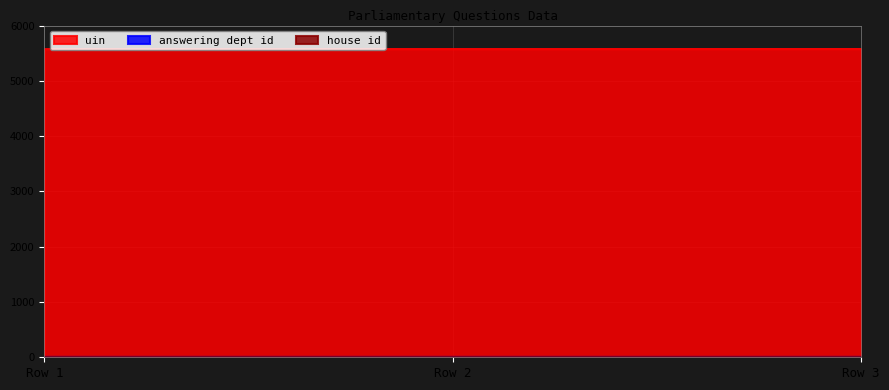

Rank the series by their maximum value, from highest to lowest.

uin, answering dept id, house id